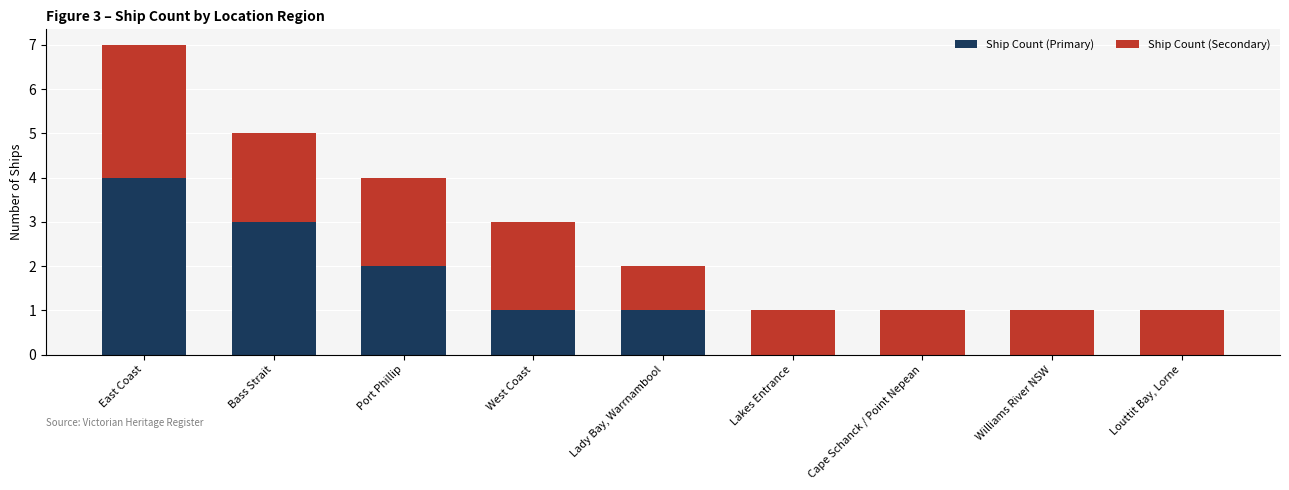

At which category is the sum across all series the highest?

East Coast